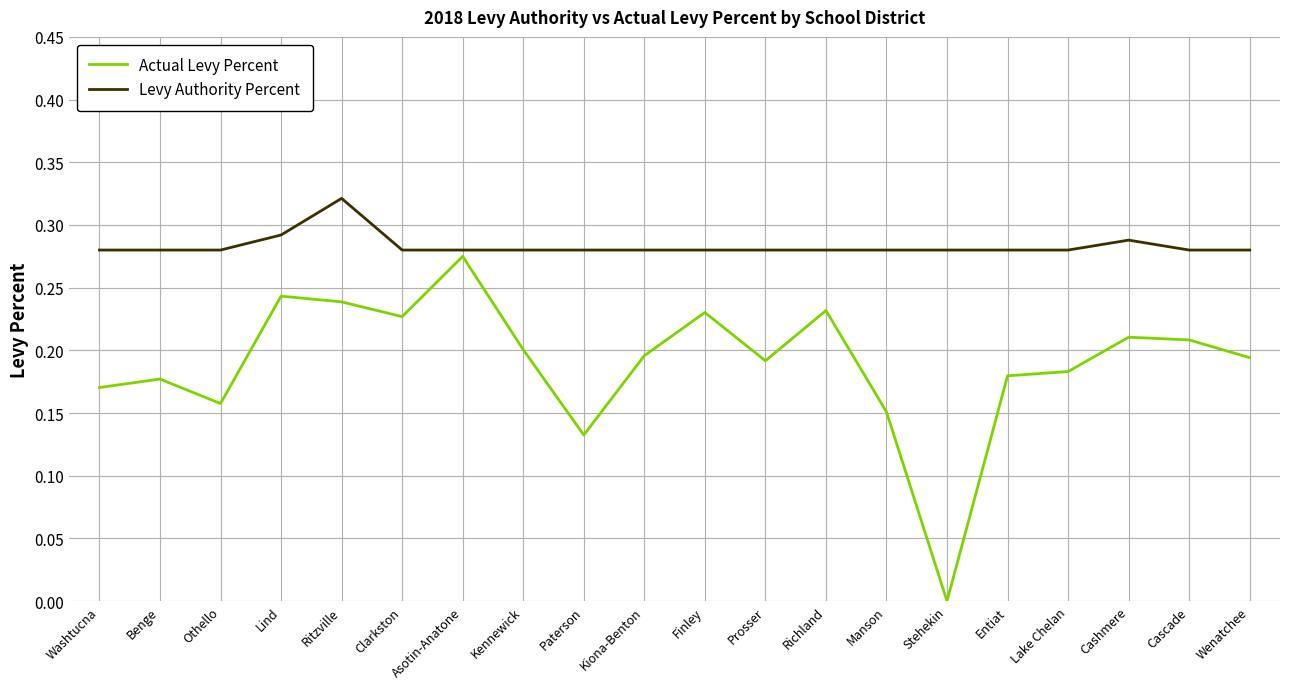

True or false: Actual Levy Percent and Levy Authority Percent cross at least once.

False